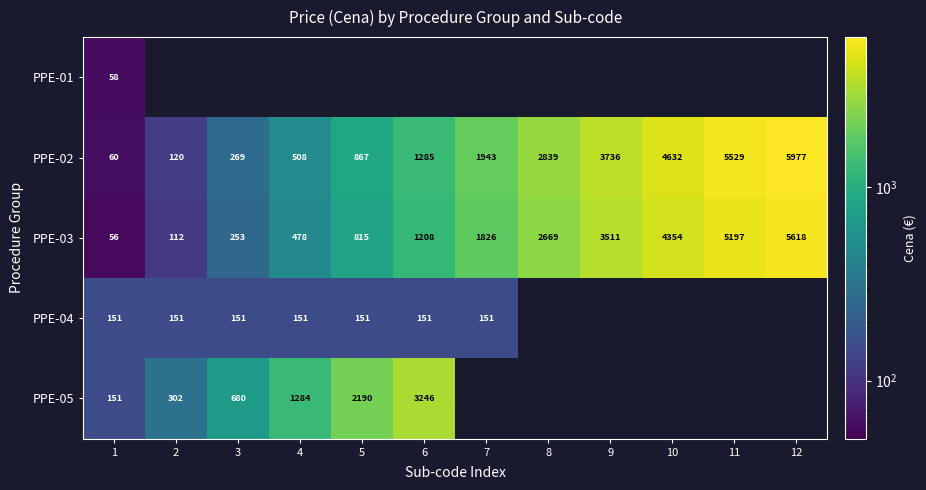

At how many categories does at least one series exceed 546?

10